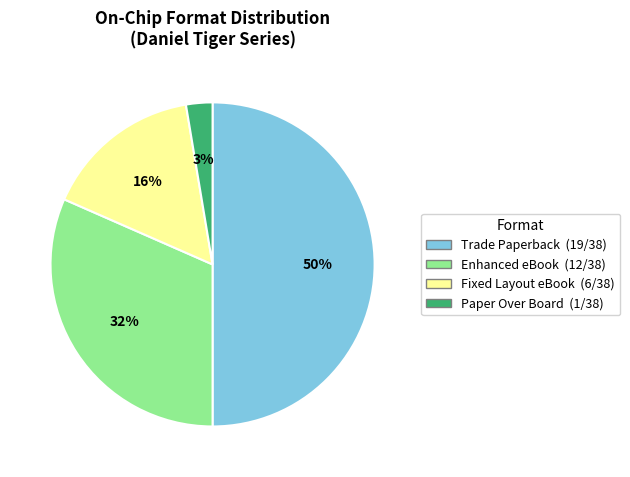

Which category has the biggest portion of the pie?

Trade Paperback